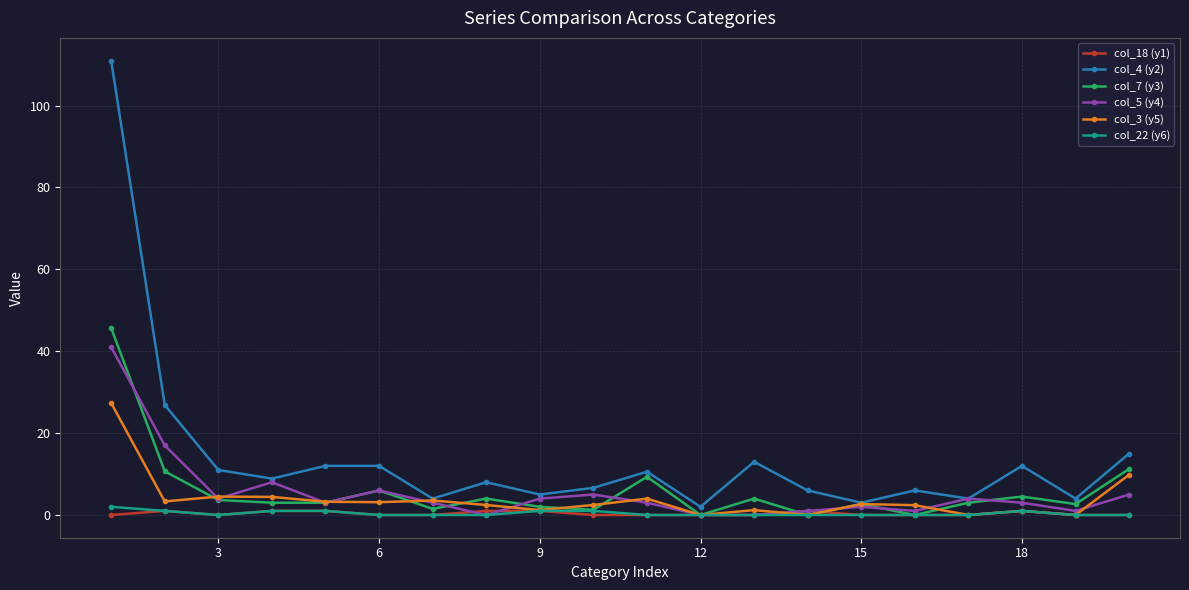

Which series has the widest spread of values?

col_4 (y2)